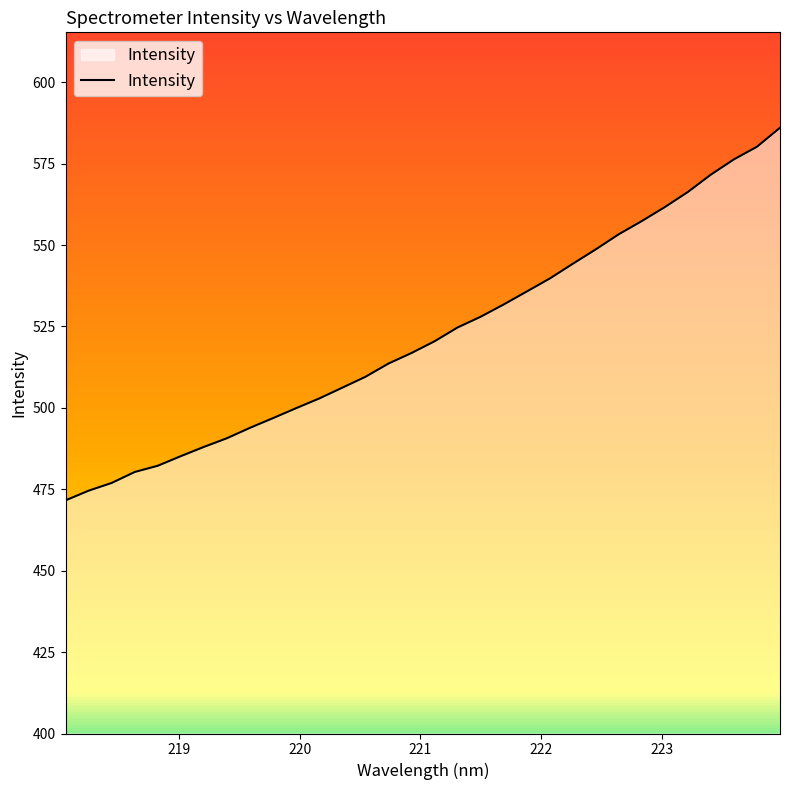

What is the minimum value shown in the chart?

471.6